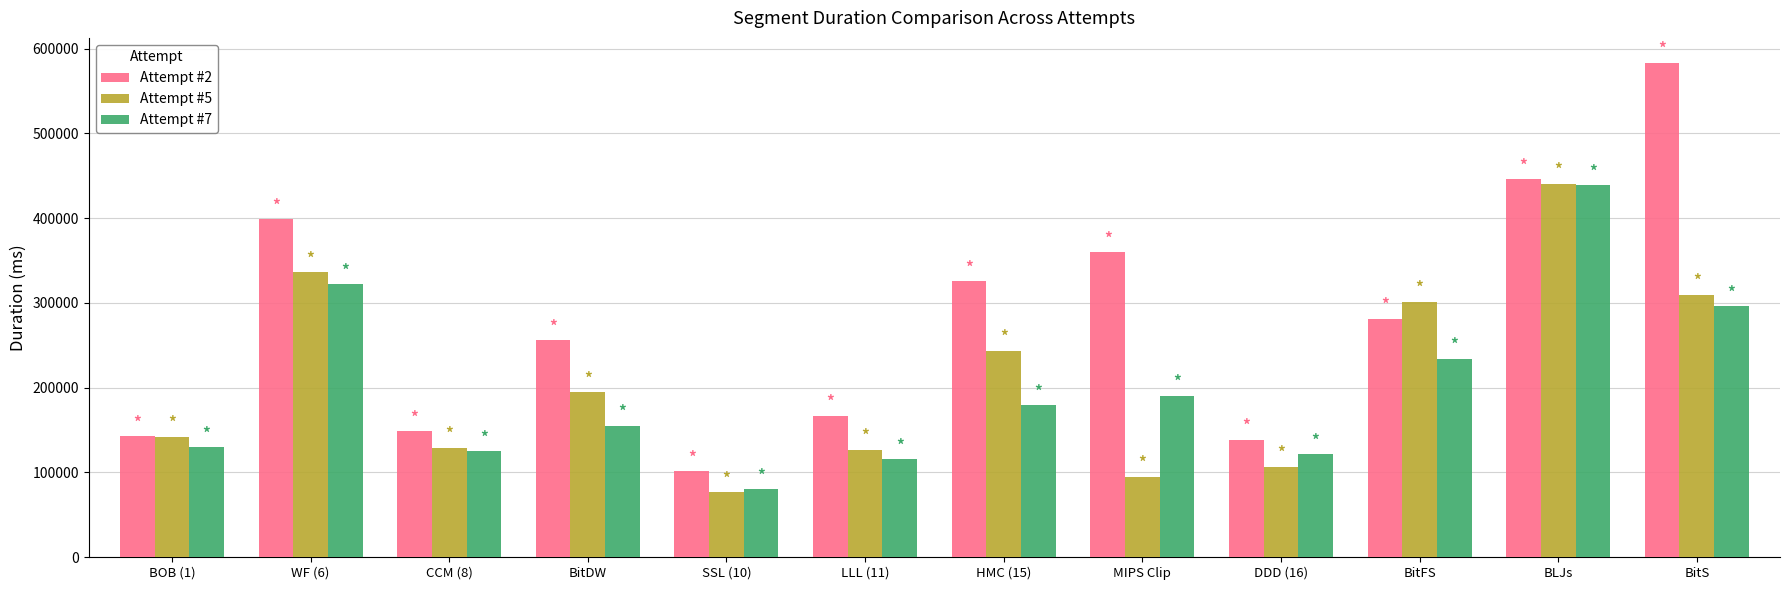

What are all the series names shown in the legend?

Attempt #2, Attempt #5, Attempt #7